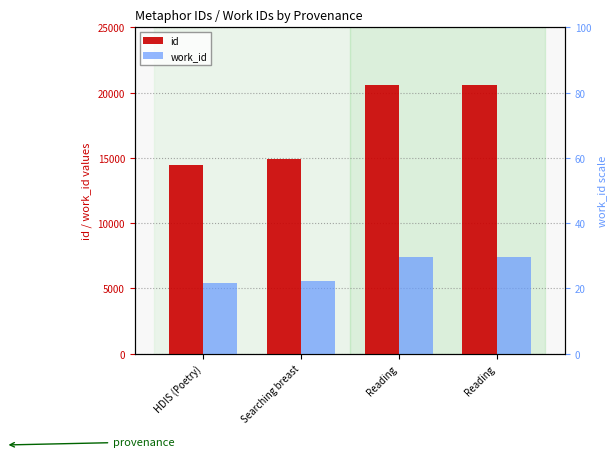

What is the maximum value shown in the chart?

20617